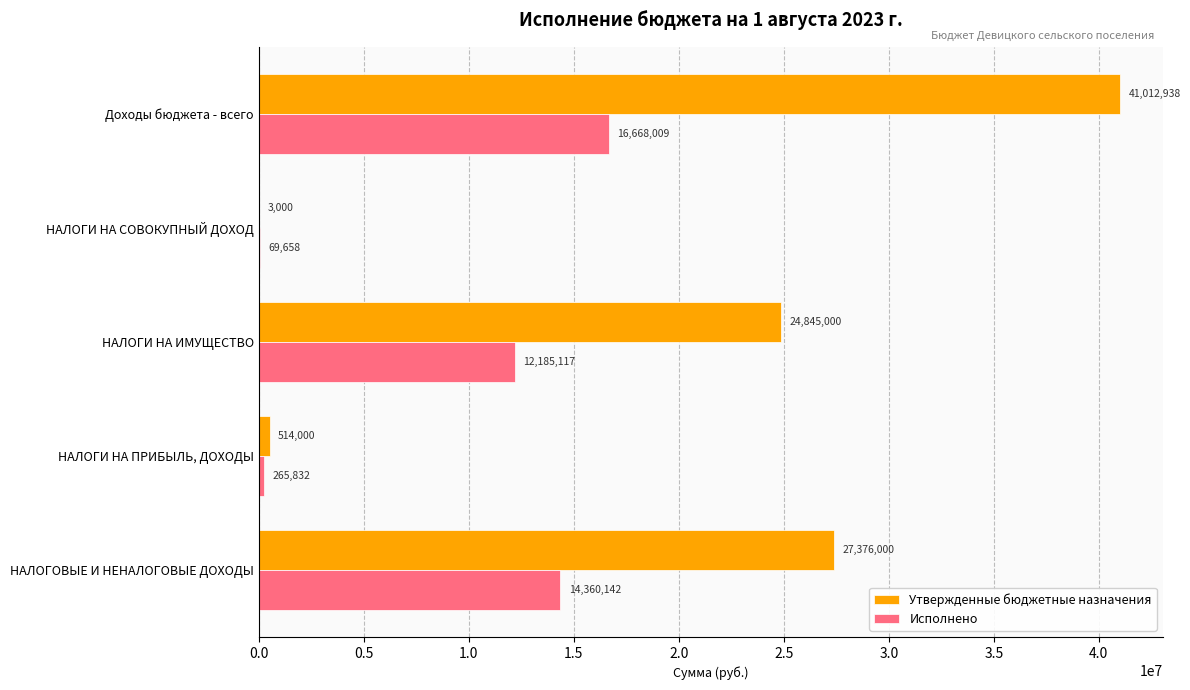

Is the value of Исполнено at Доходы бюджета - всего greater than the value of Утвержденные бюджетные назначения at НАЛОГОВЫЕ И НЕНАЛОГОВЫЕ ДОХОДЫ?

No